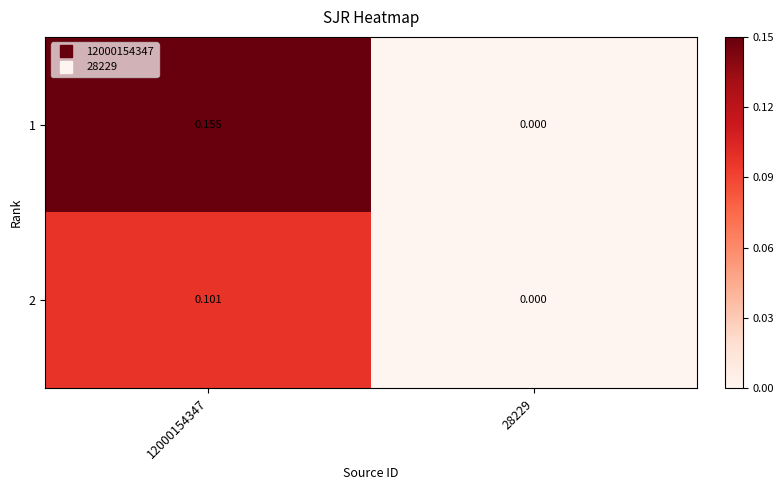

Is the value of 2 at 12000154347 greater than the value of 1 at 28229?

Yes